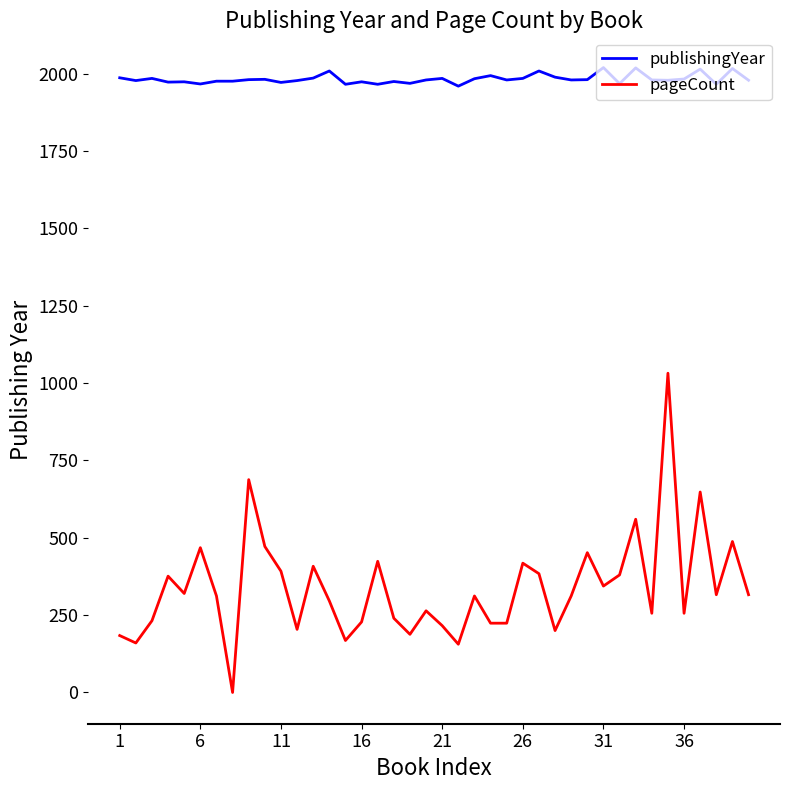

Which series has the largest total across all categories?

publishingYear